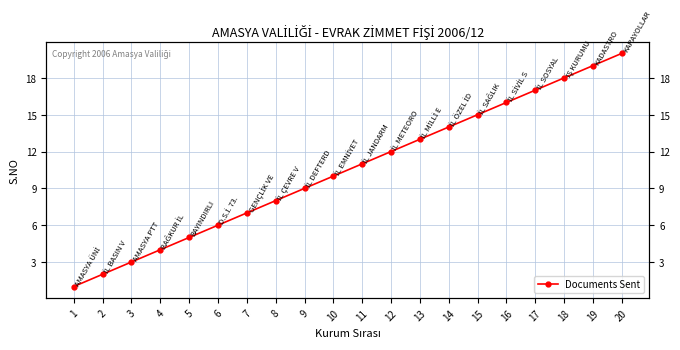

What is the ratio of the value at 3 to the value at 2?

1.5